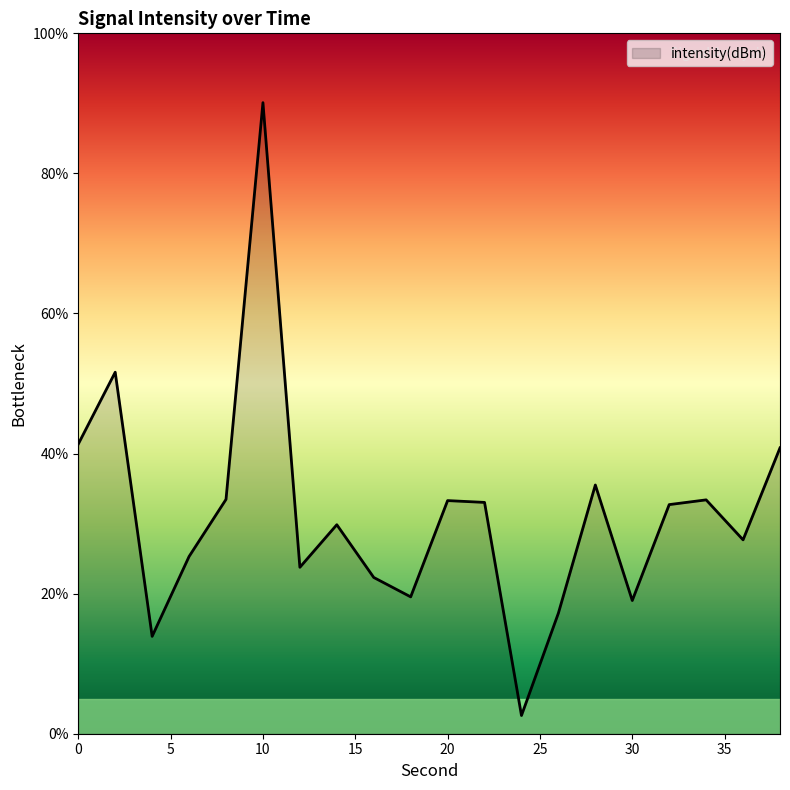

What is the minimum value shown in the chart?

2.6